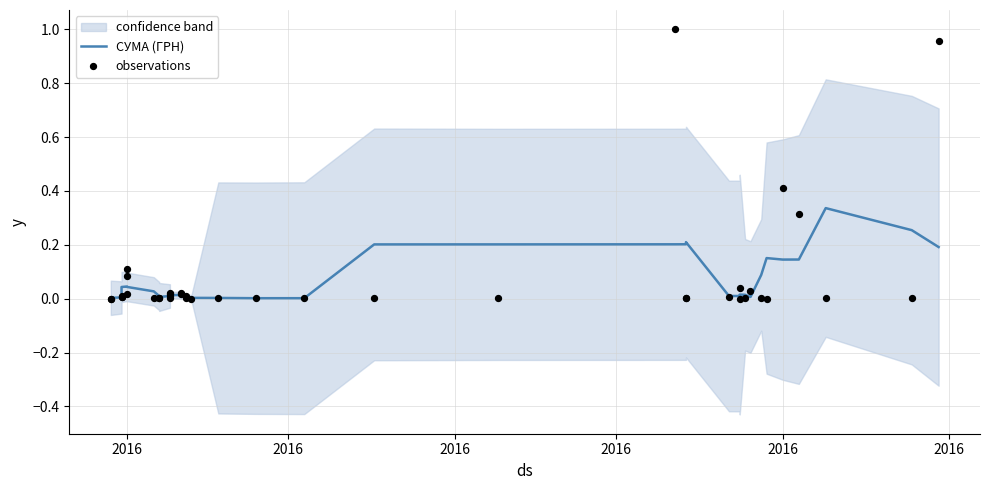

What are all the series names shown in the legend?

СУМА (ГРН), observations